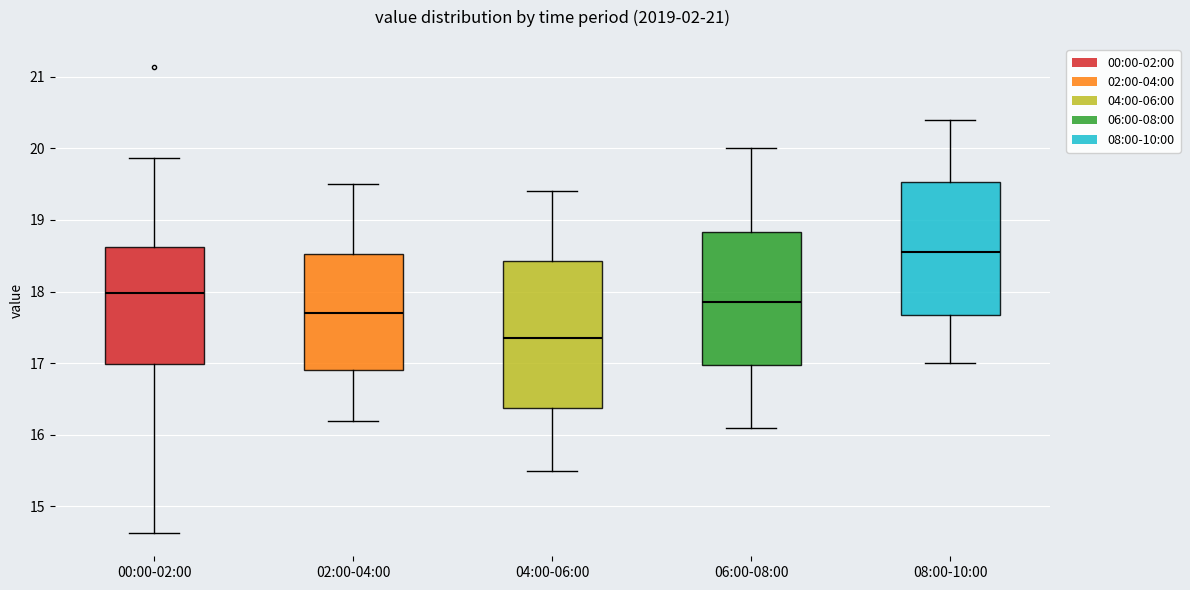

Reading left to right, transcribe this box plot: for each box, give where its median line is, the range the box spans, and where its two whiskers end, as read against the y-axis. The values are not printed on the chart, so give them approximately, as read against the axis.

00:00-02:00: median 18.0, box 17.0 to 18.6, whiskers 14.6 to 19.9
02:00-04:00: median 17.7, box 16.9 to 18.5, whiskers 16.2 to 19.5
04:00-06:00: median 17.4, box 16.4 to 18.4, whiskers 15.5 to 19.4
06:00-08:00: median 17.9, box 17.0 to 18.8, whiskers 16.1 to 20.0
08:00-10:00: median 18.6, box 17.7 to 19.5, whiskers 17.0 to 20.4